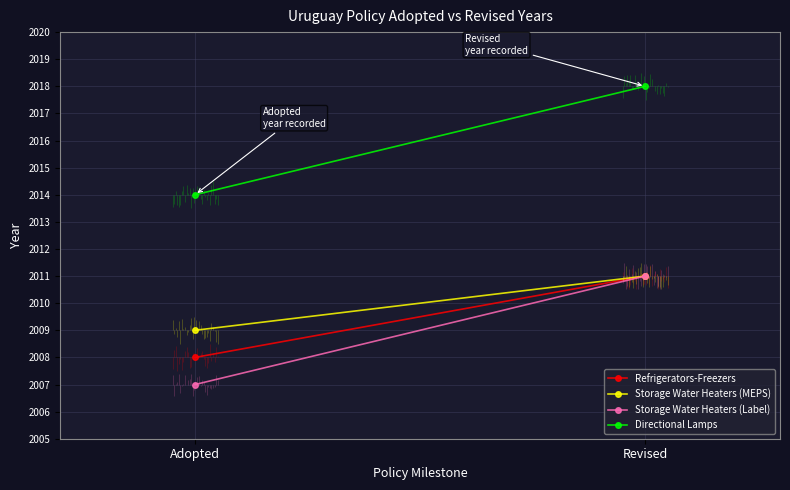

What is the total value across all series at Revised?

8051